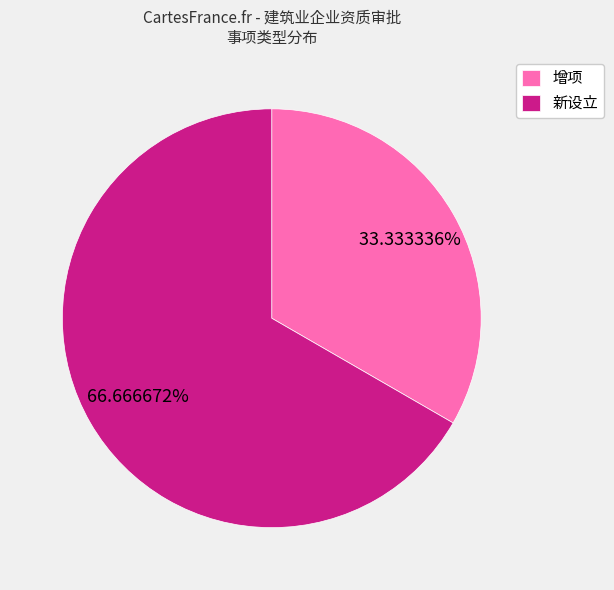

Is there a majority slice in this chart?

Yes